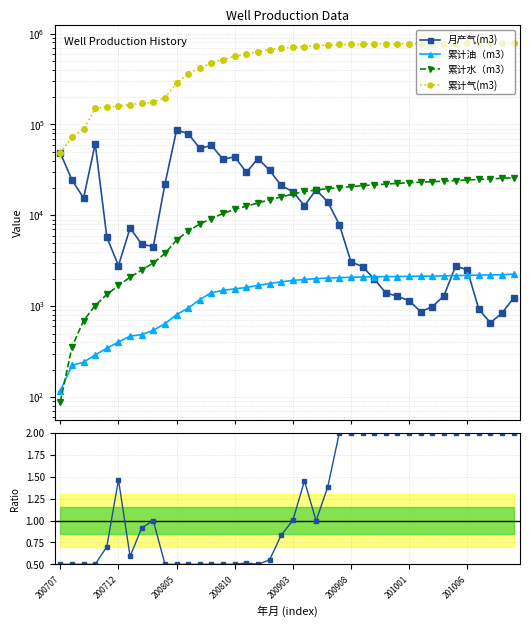

At which category is the sum across all series the highest?

39